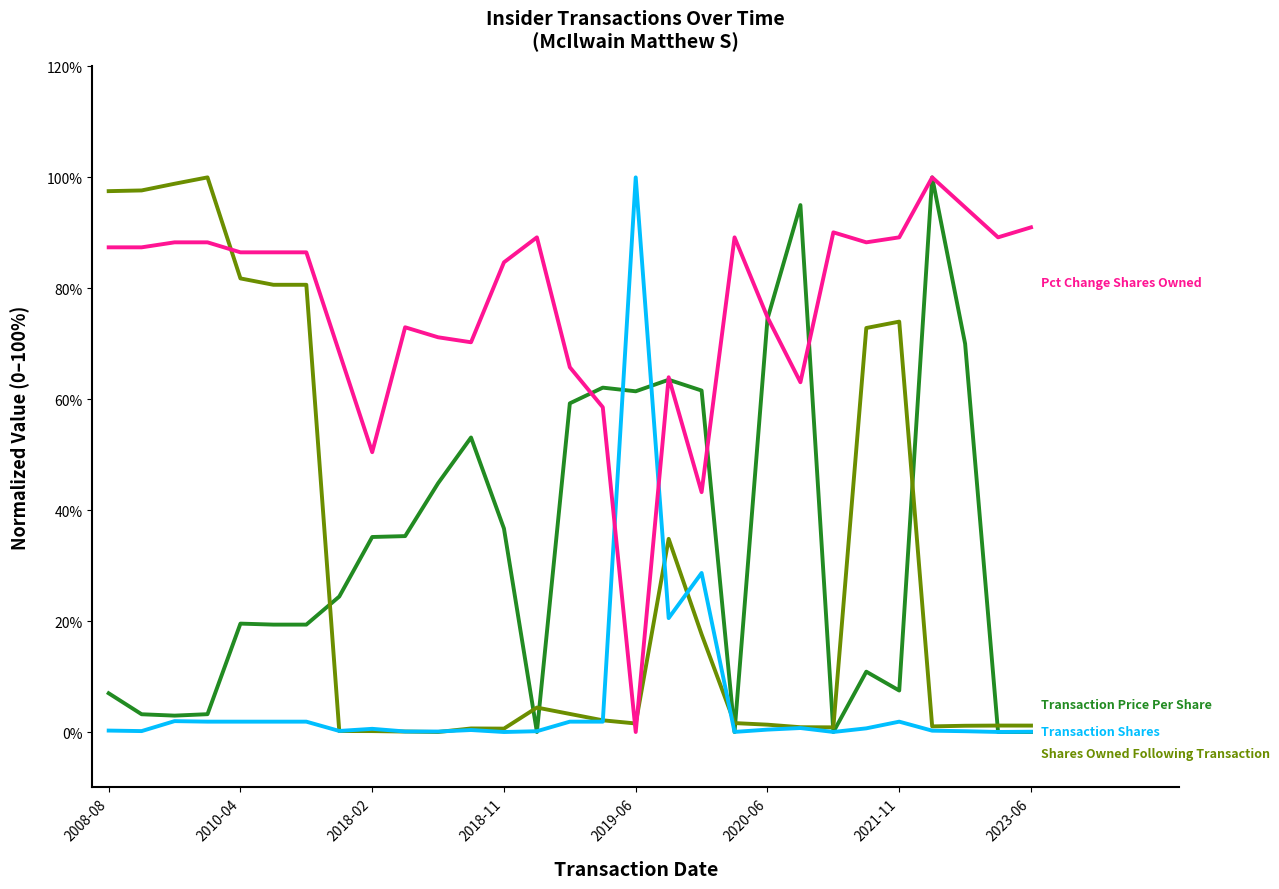

What is the maximum value shown in the chart?

100.0